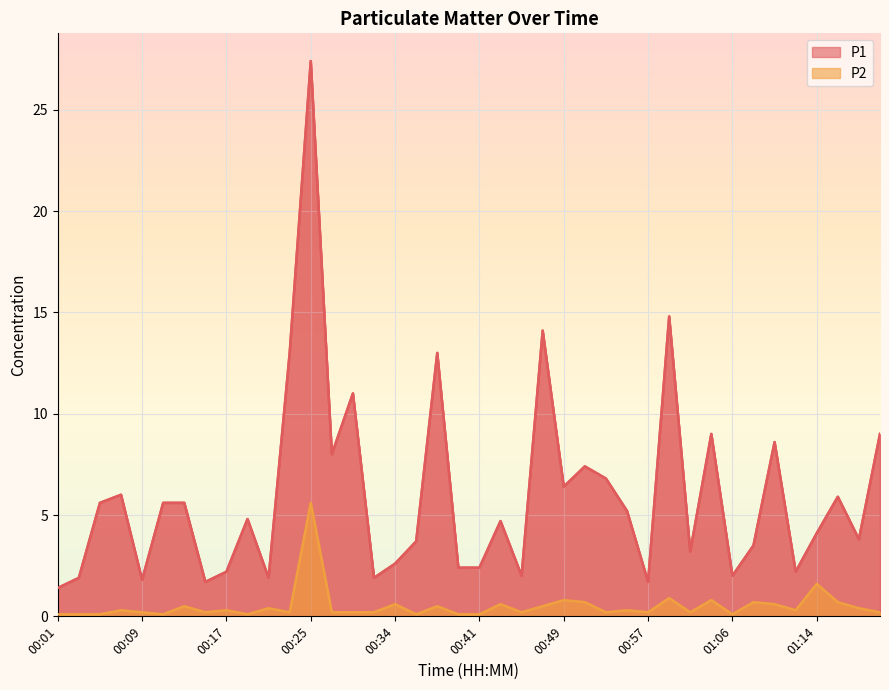

What is the highest value of the P1 series?

27.4